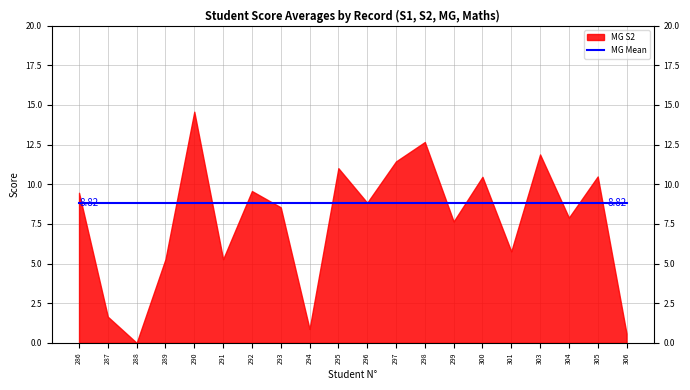

What value does the MG S2 series have at 305?

10.5